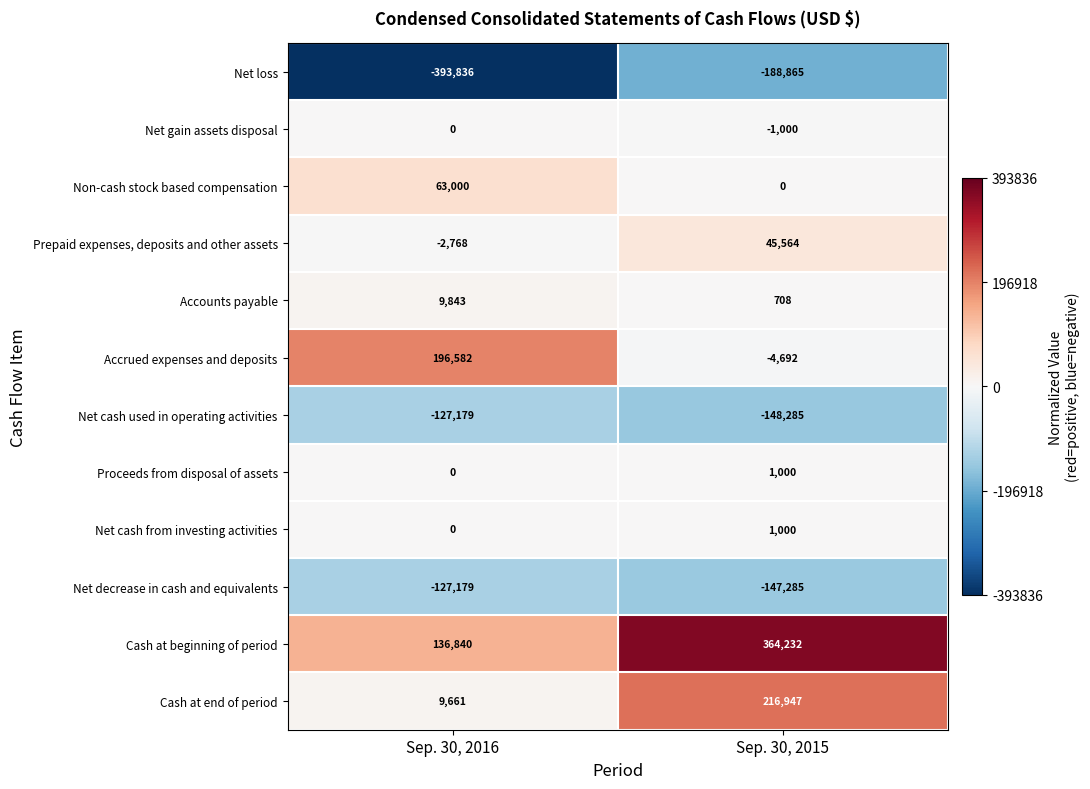

Where is Prepaid expenses, deposits and other assets nearest to the value 21398?

Sep. 30, 2016